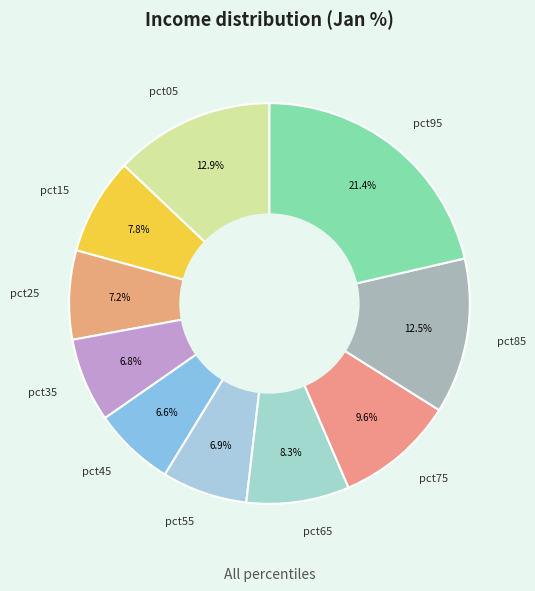

What percentage is the pct45 slice, to the nearest percent?

7%